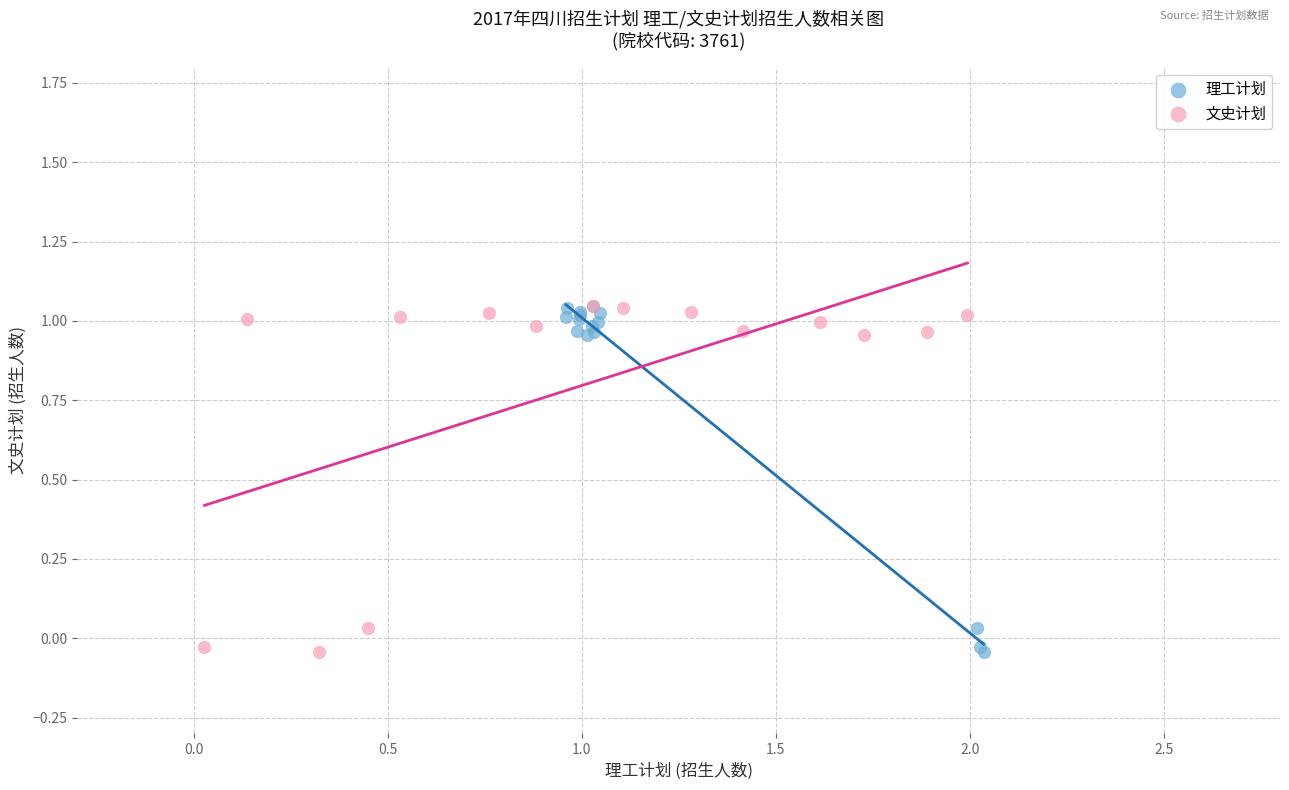

What are all the series names shown in the legend?

理工计划, 文史计划